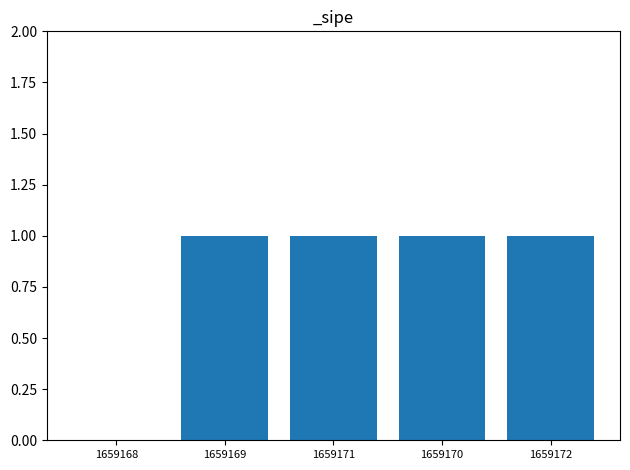

Between 1659168 and 1659170, which is larger?

1659170